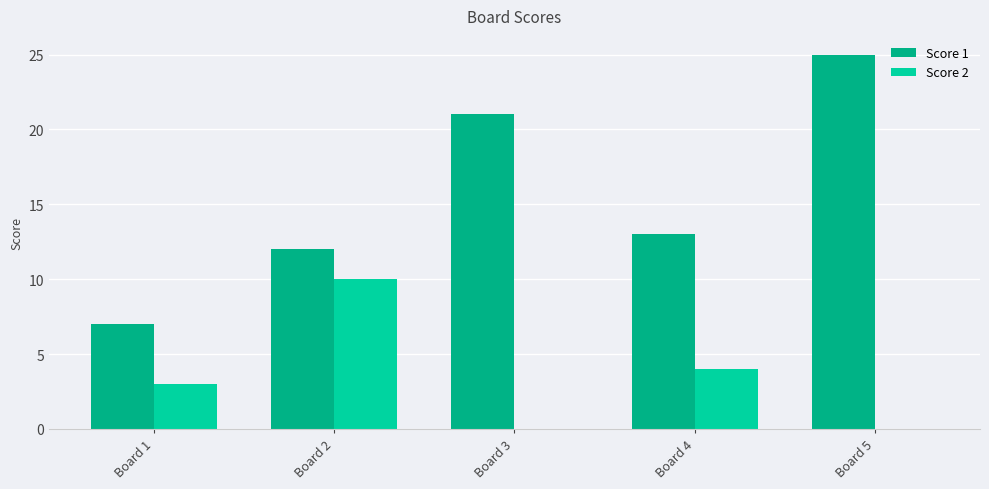

The value of Score 1 at Board 1 is 11. True or false?

False